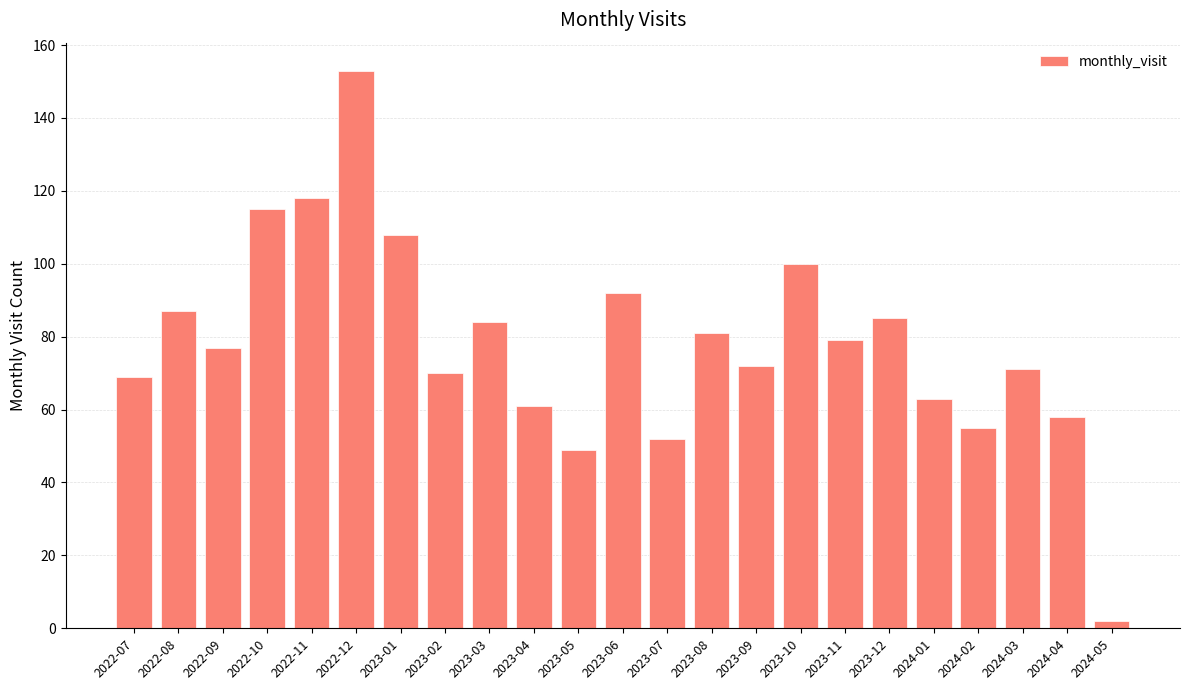

Approximately how many times larger is the value at 2023-06 compared to 2022-11?

0.8